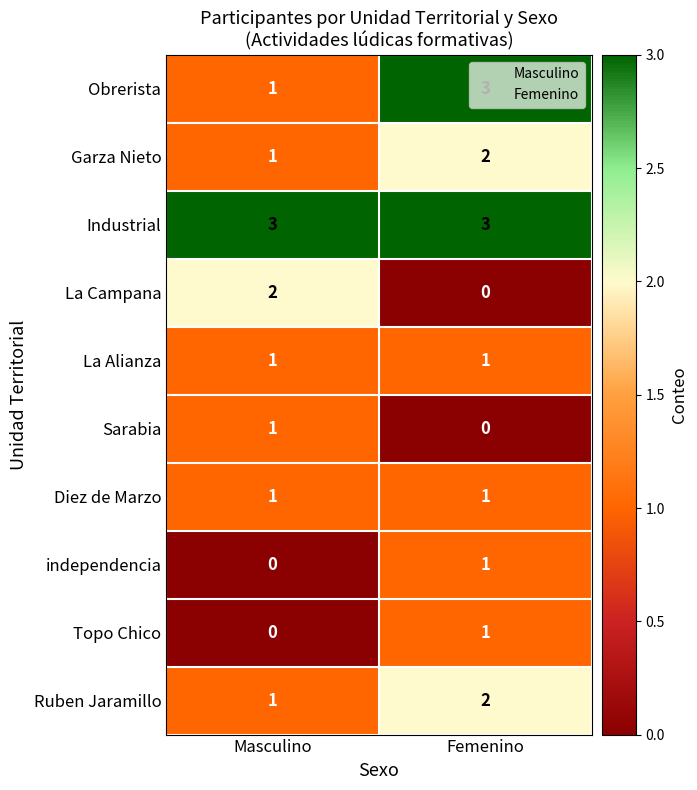

What is the spread (max minus min) of values at Femenino?

3